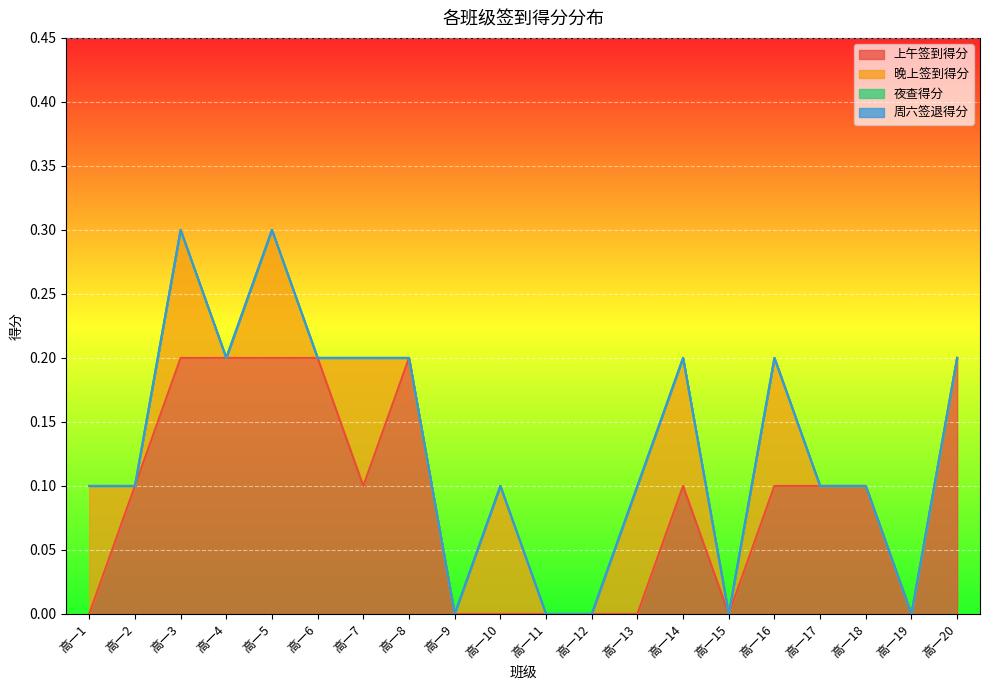

What are all the series names shown in the legend?

上午签到得分, 晚上签到得分, 夜查得分, 周六签退得分